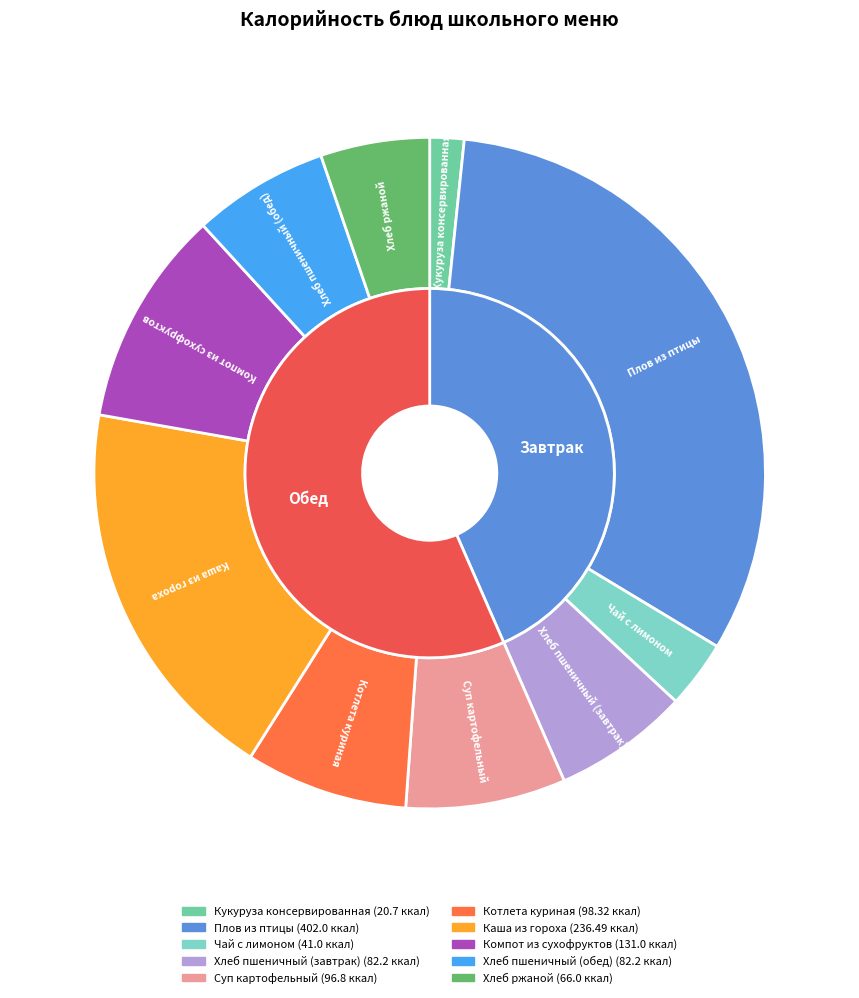

True or false: Кукуруза консервированная accounts for 2% of the total.

True